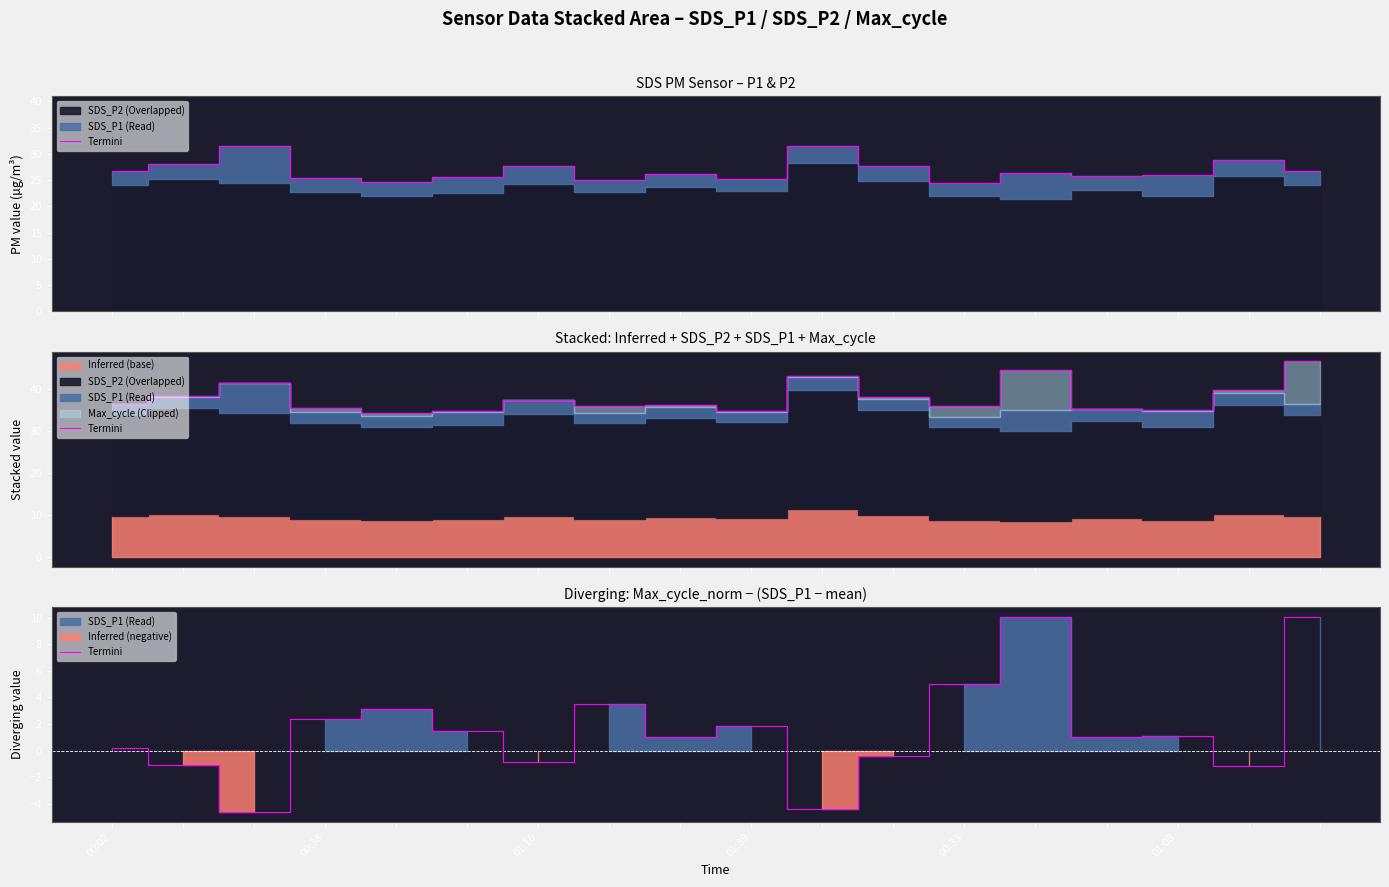

The value at 01:16 is -1.0. True or false?

False